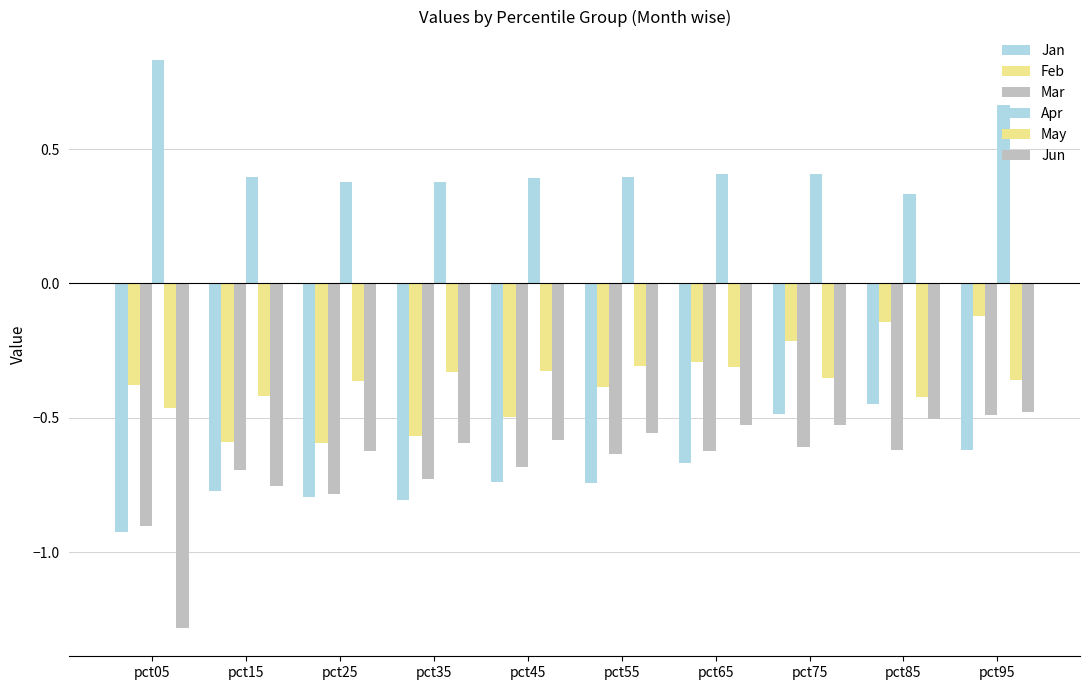

Reading left to right, list all the values displayed in this chart.

Jan: -0.9	-0.8	-0.8	-0.8	-0.7	-0.7	-0.7	-0.5	-0.4	-0.6
Feb: -0.4	-0.6	-0.6	-0.6	-0.5	-0.4	-0.3	-0.2	-0.1	-0.1
Mar: -0.9	-0.7	-0.8	-0.7	-0.7	-0.6	-0.6	-0.6	-0.6	-0.5
Apr: 0.8	0.4	0.4	0.4	0.4	0.4	0.4	0.4	0.3	0.7
May: -0.5	-0.4	-0.4	-0.3	-0.3	-0.3	-0.3	-0.4	-0.4	-0.4
Jun: -1.3	-0.8	-0.6	-0.6	-0.6	-0.6	-0.5	-0.5	-0.5	-0.5